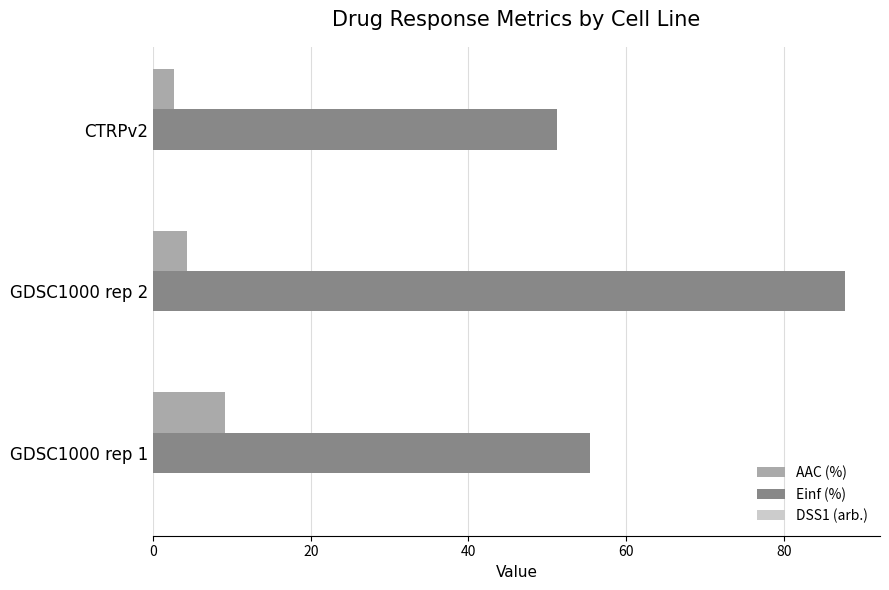

Between GDSC1000 rep 2 and CTRPv2, which series saw the biggest shift?

Einf (%)